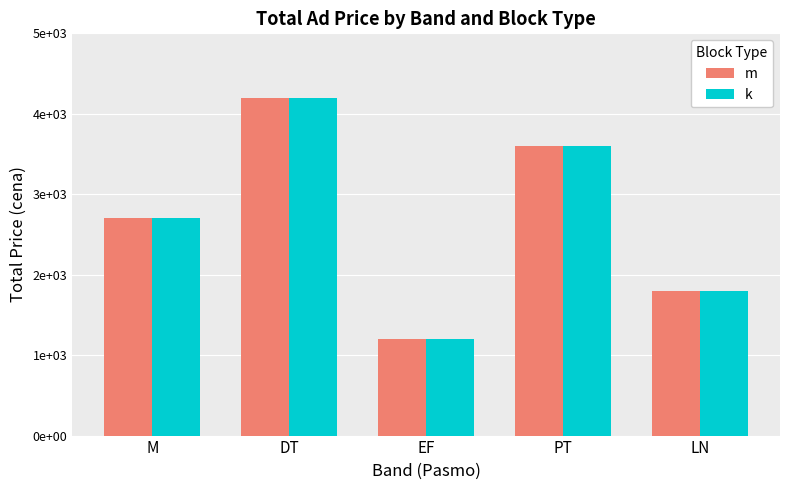

What is the highest value of the m series?

4200